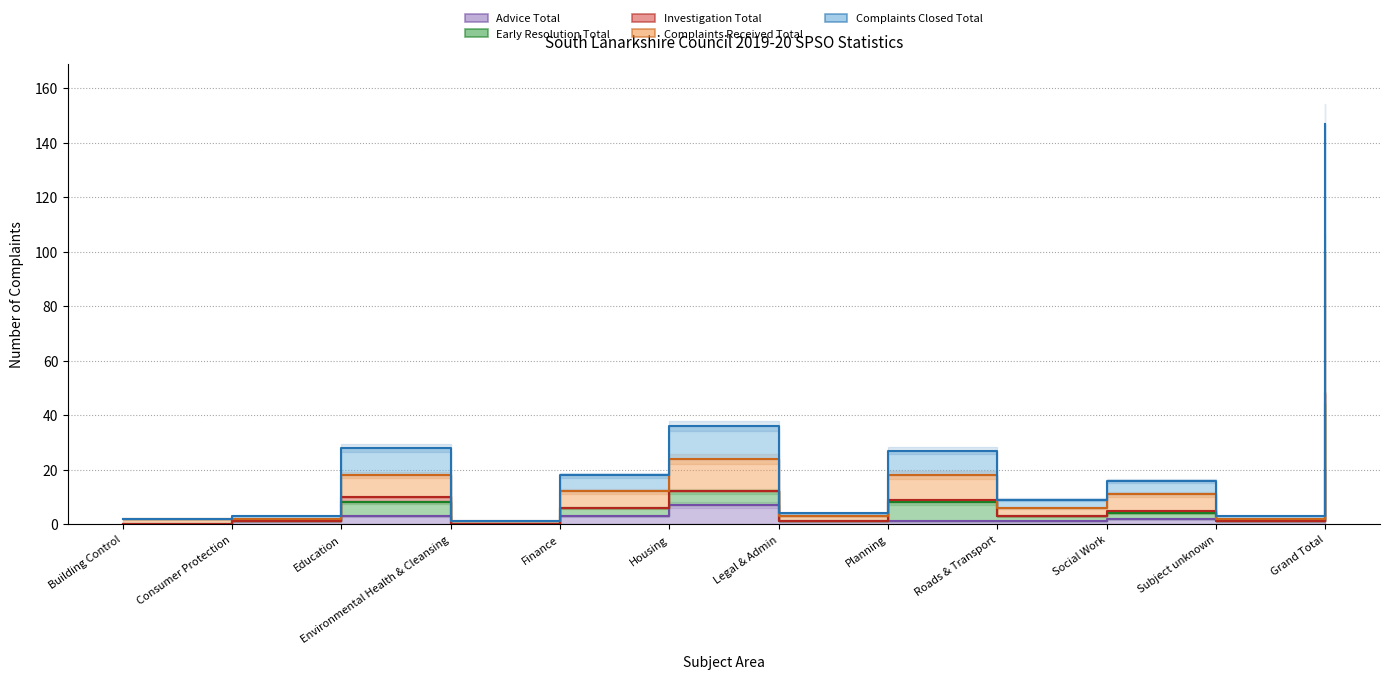

What position from the left is Grand Total?

12